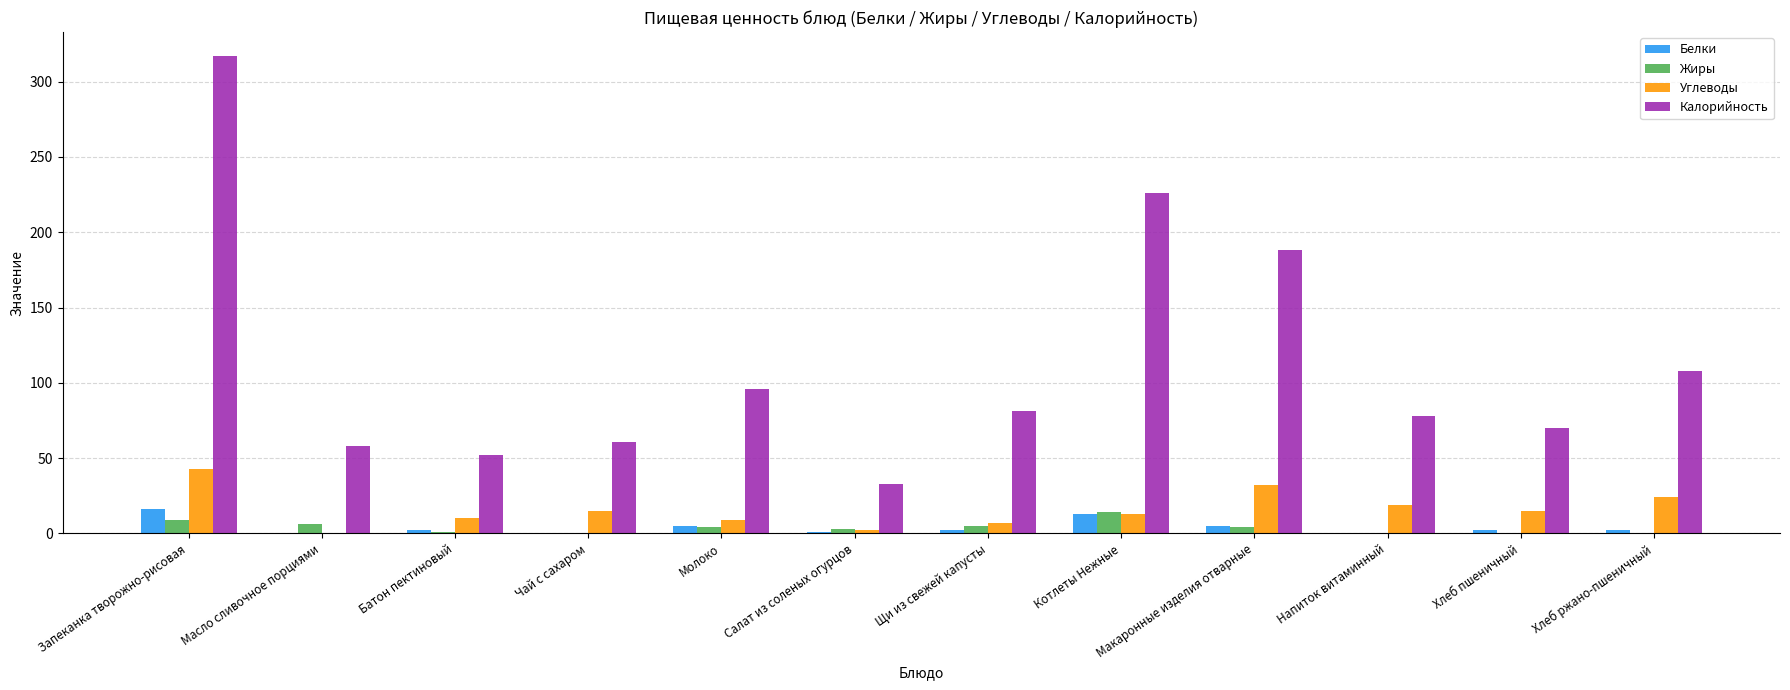

Is the value of Калорийность at Батон пектиновый greater than the value of Жиры at Чай с сахаром?

Yes